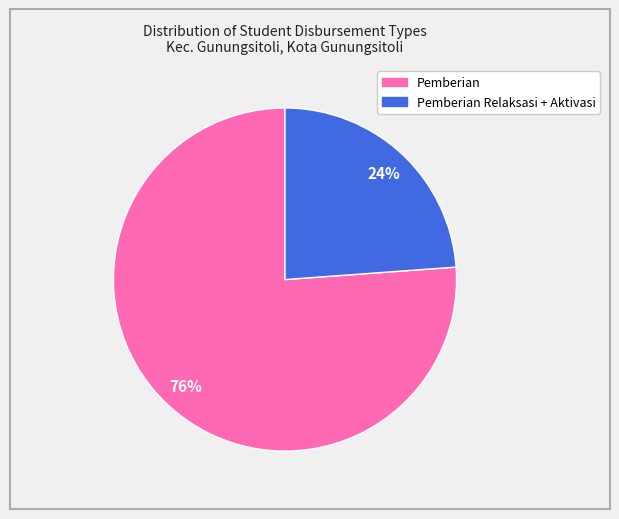

To the nearest percent, what is the average slice percentage?

50%